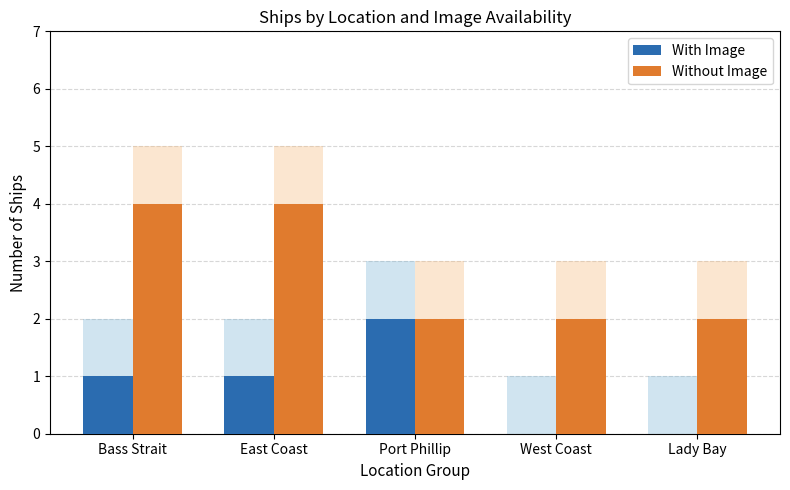

How many values in the With Image series are below 1?

2